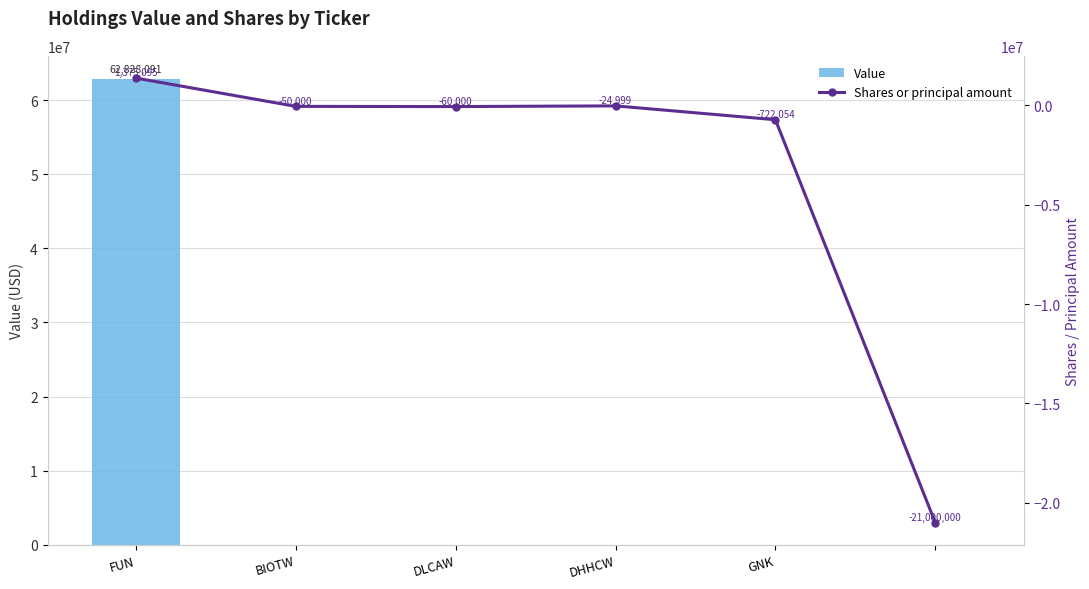

Which category has the lowest value in the Value series?

BIOTW